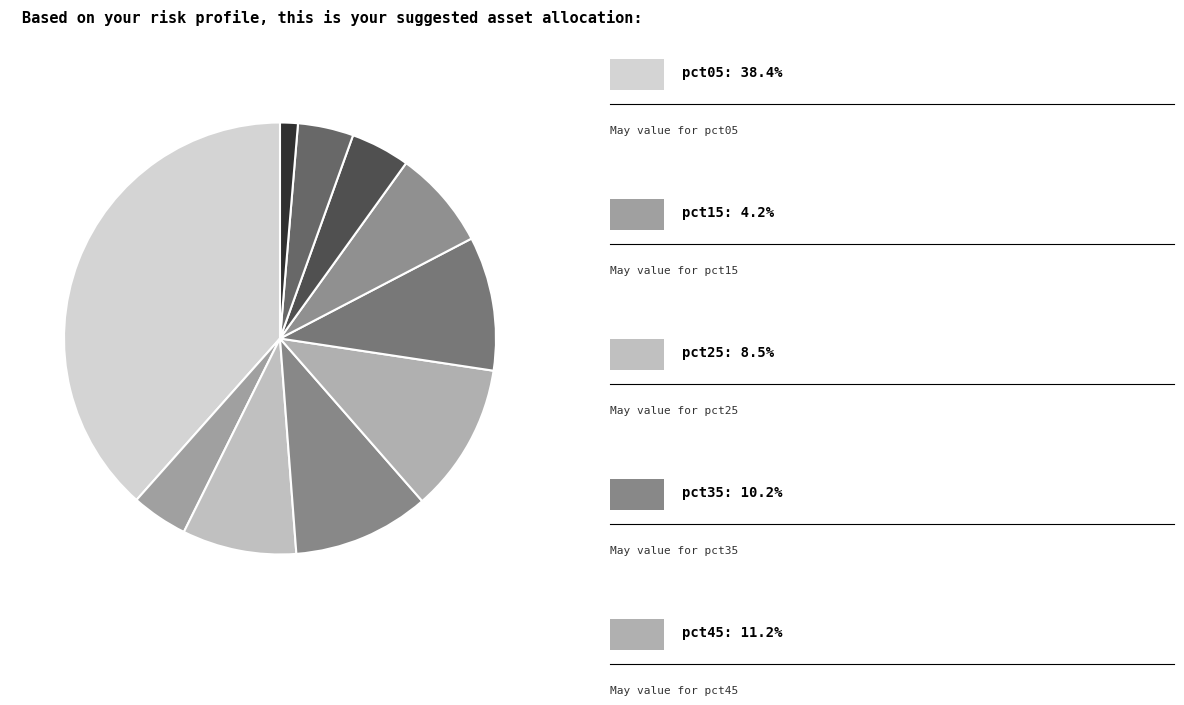

Which category has the smallest portion of the pie?

pct95